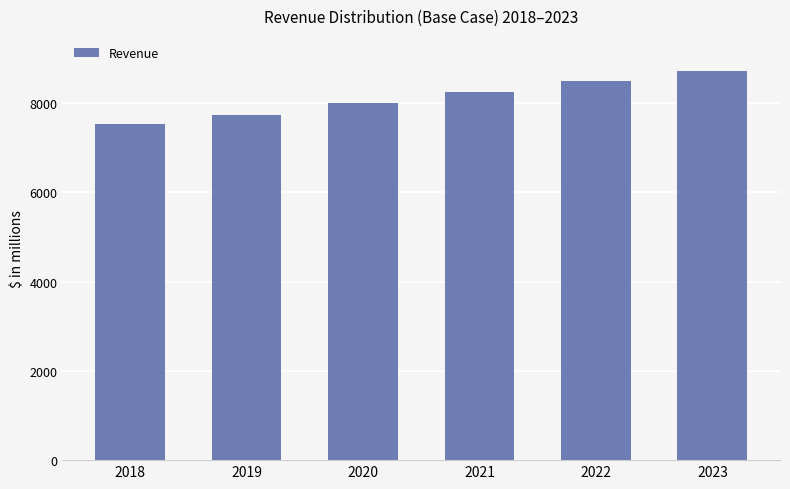

What is the change in value from 2018 to 2020?

+469.5